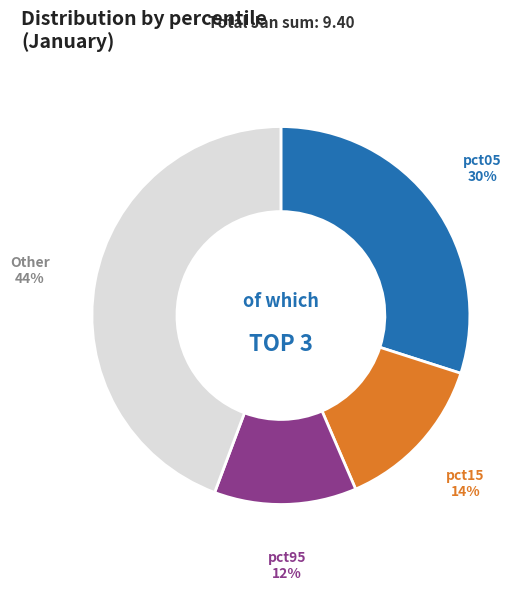

To the nearest percent, what is the average slice percentage?

25%